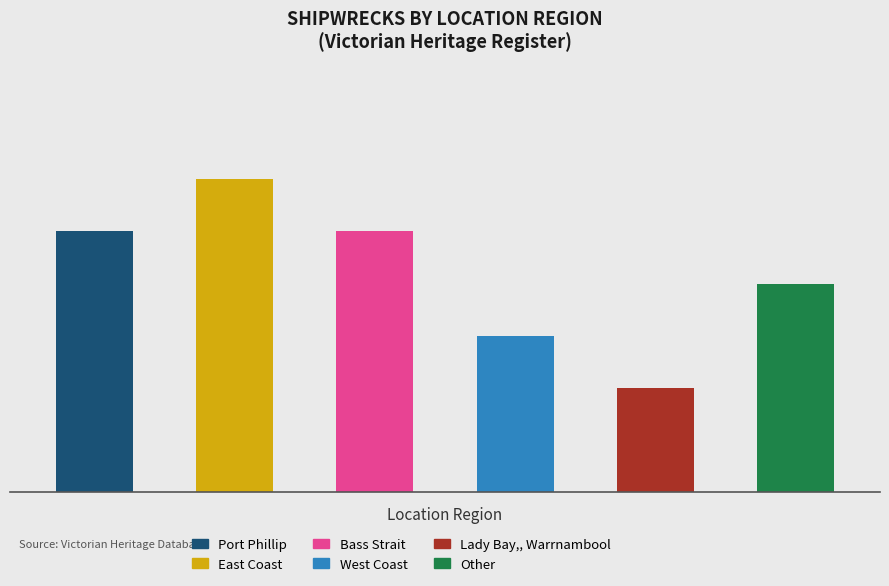

Rank the categories by value from highest to lowest.

East Coast, Port Phillip, Bass Strait, Other, West Coast, Lady Bay, Warrnambool